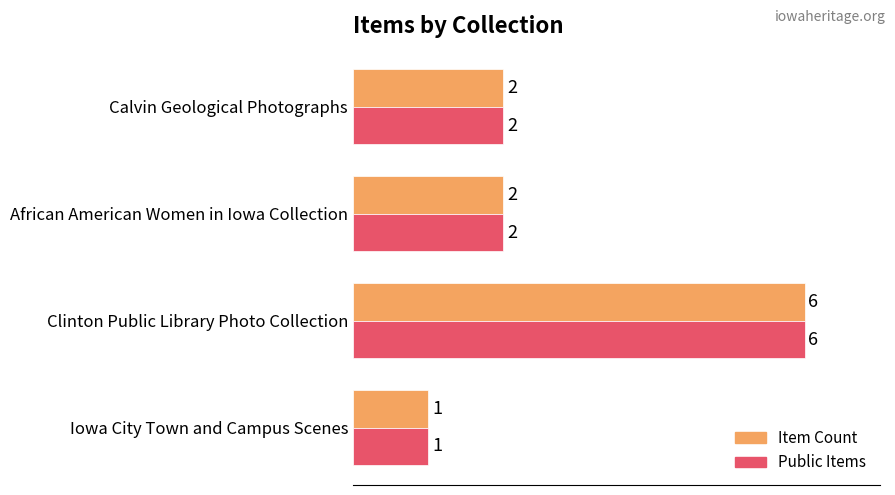

At how many categories does at least one series exceed 3?

1